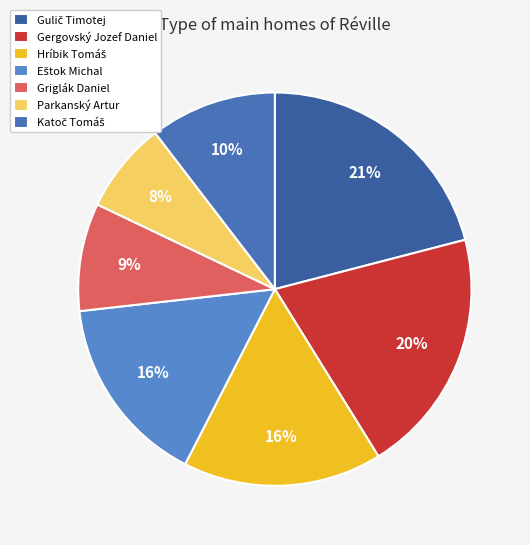

Count the number of slices in the pie.

7